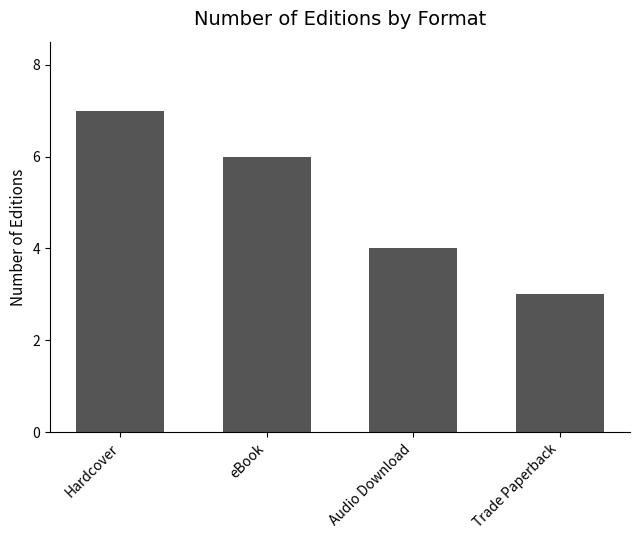

Rank the categories by value from highest to lowest.

Hardcover, eBook, Audio Download, Trade Paperback